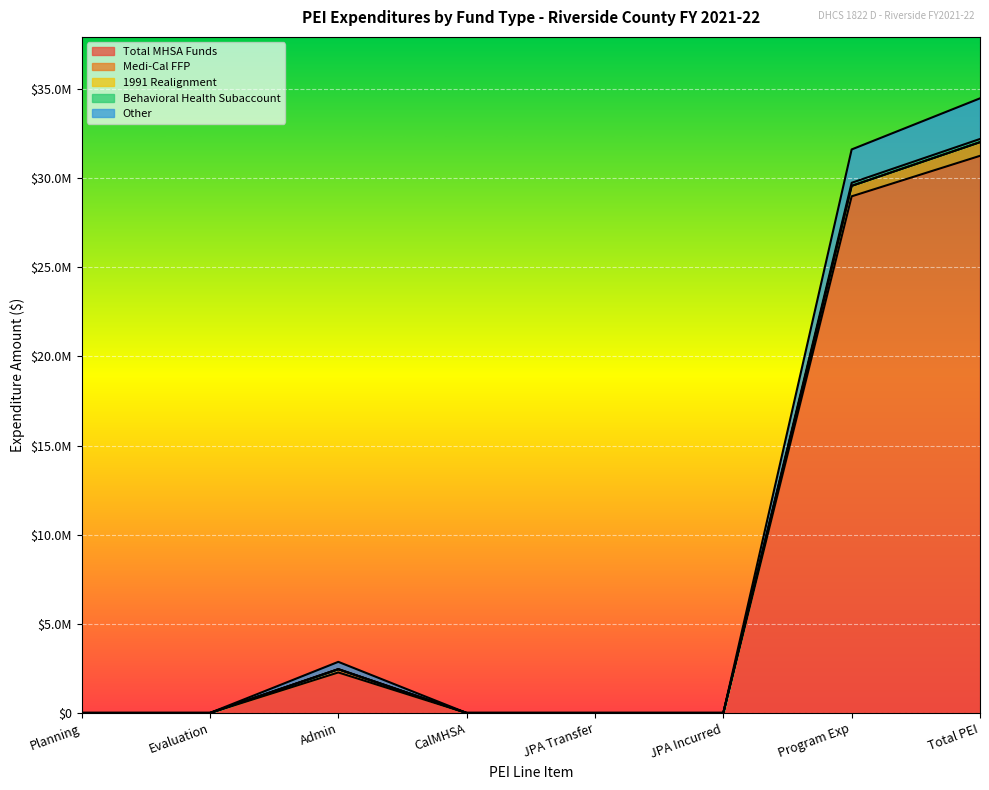

Does the chart display data point markers on the line(s)?

No